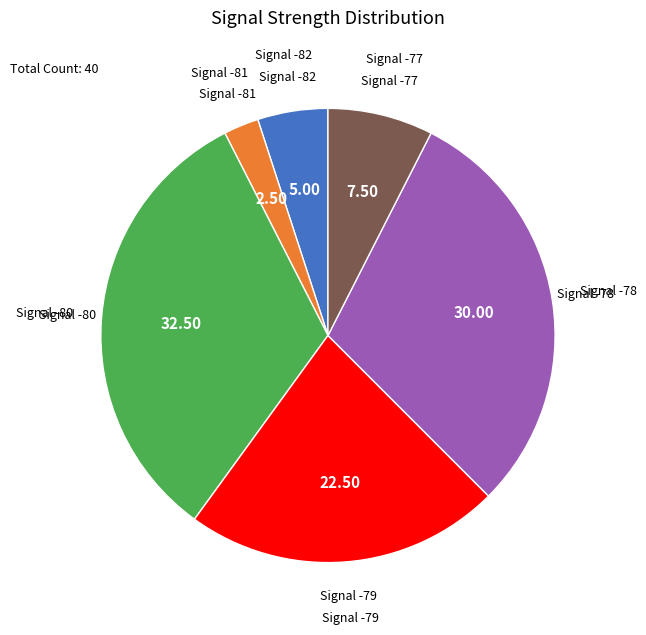

Does any single category account for the majority?

No